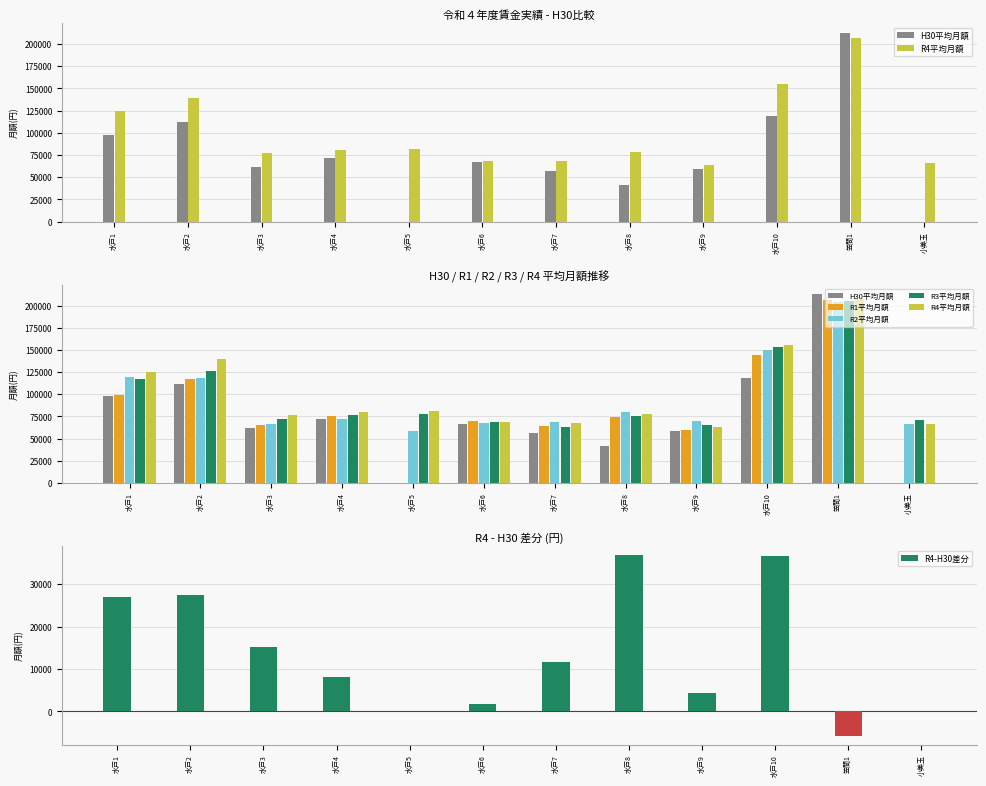

What is the difference between the maximum and minimum values in the R2平均月額 series?

146102